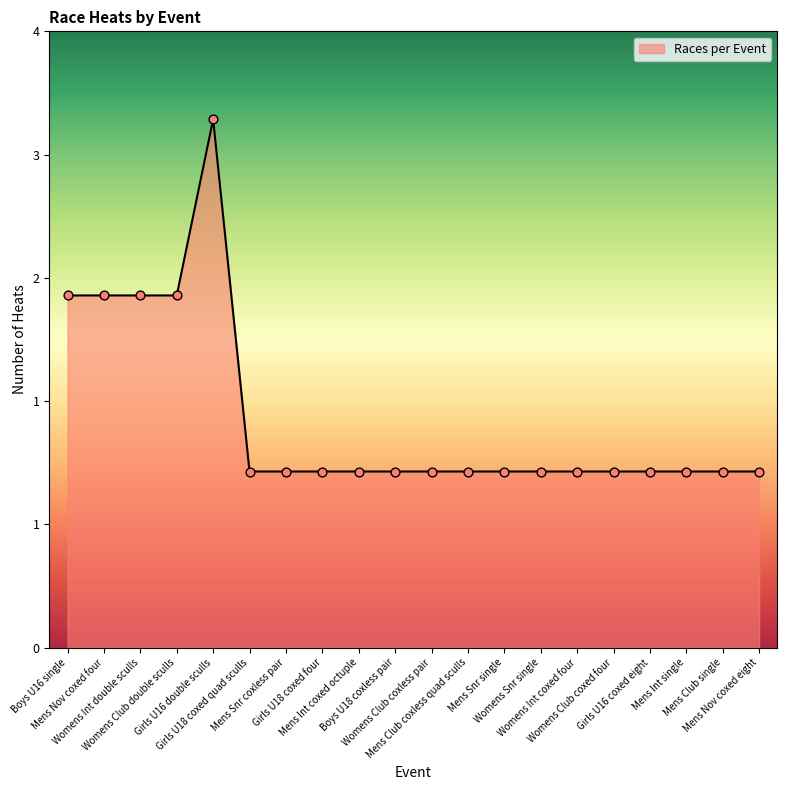

Which has a higher value, Boys U16 single or Mens Club single?

Boys U16 single